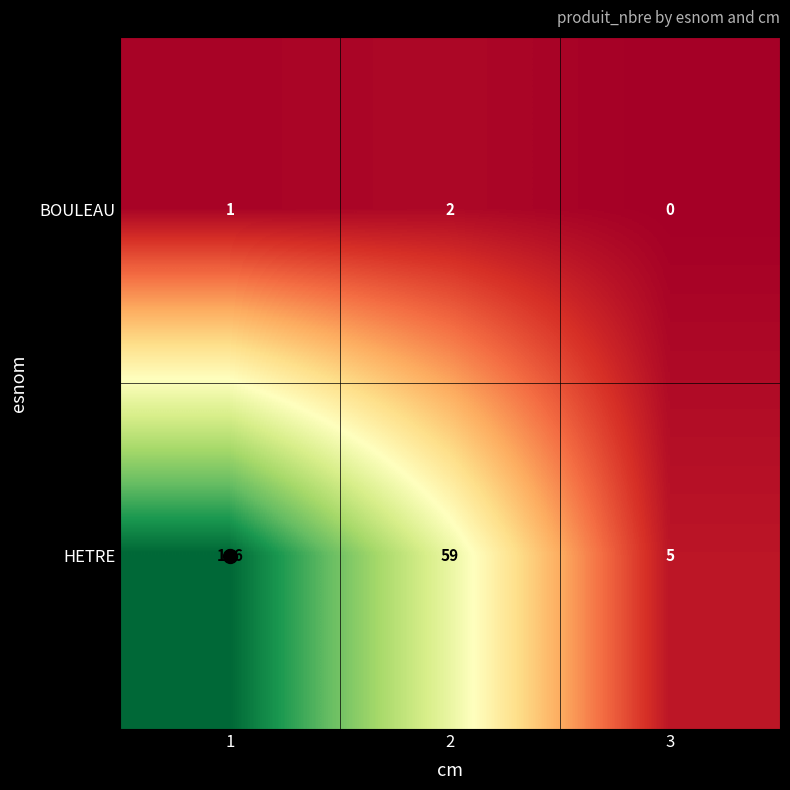

Which series has the largest total across all categories?

HETRE